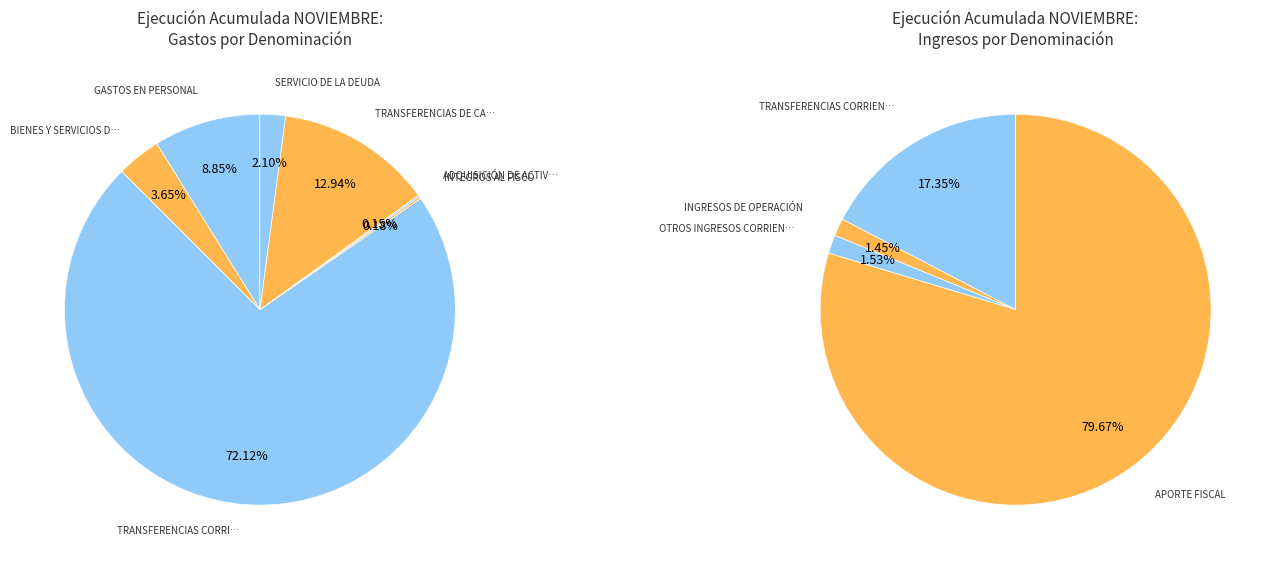

Is it true that BIENES Y SERVICIOS DE CONSUMO is 4% of the pie?

True